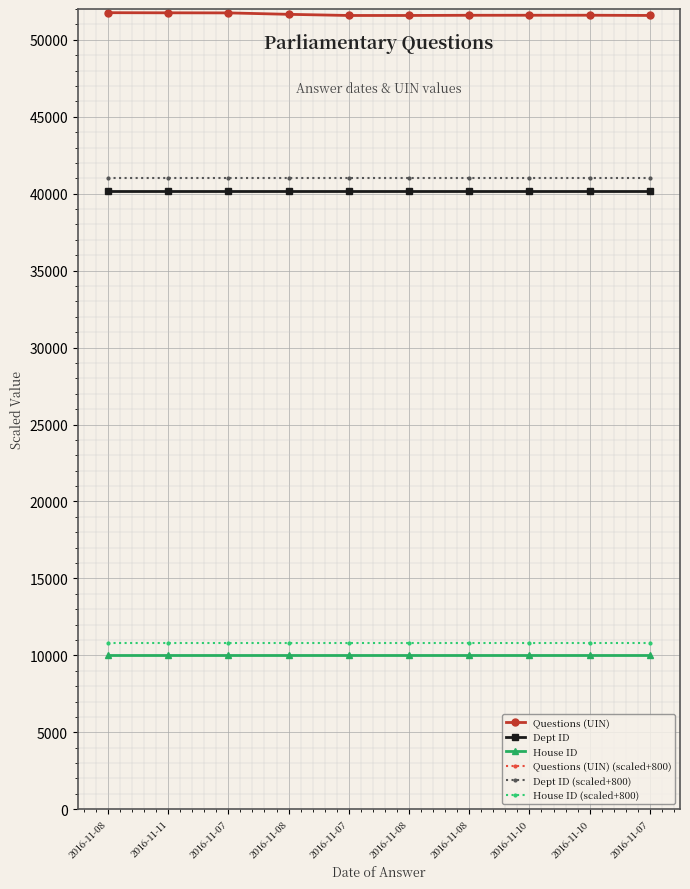

Is this an area chart (filled region under the line)?

No